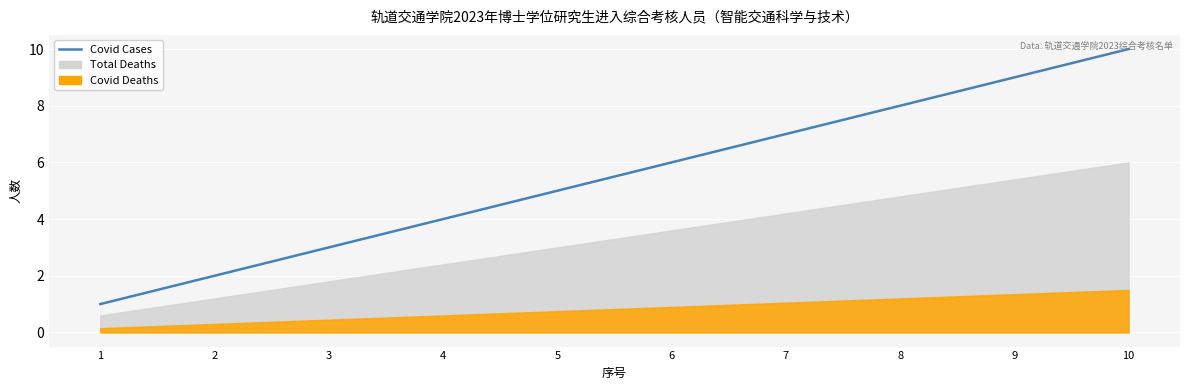

Rank the categories by value from highest to lowest.

10, 9, 8, 7, 6, 5, 4, 3, 2, 1